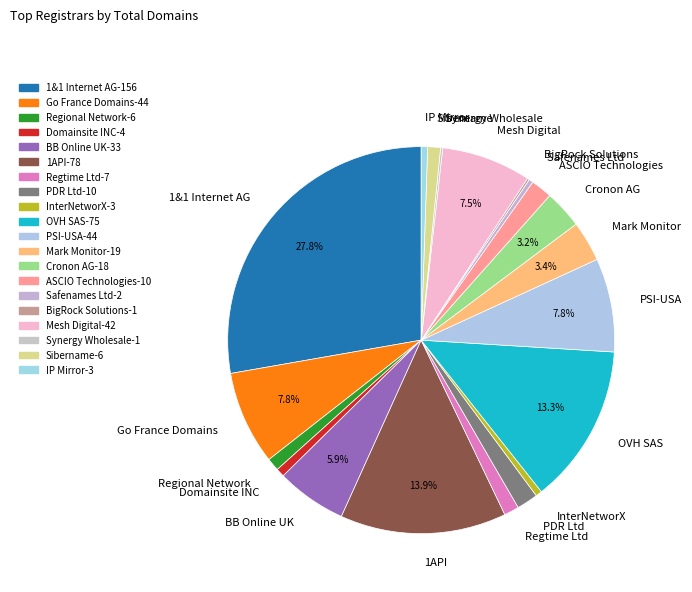

What is the largest slice in the pie chart?

1&1 Internet AG